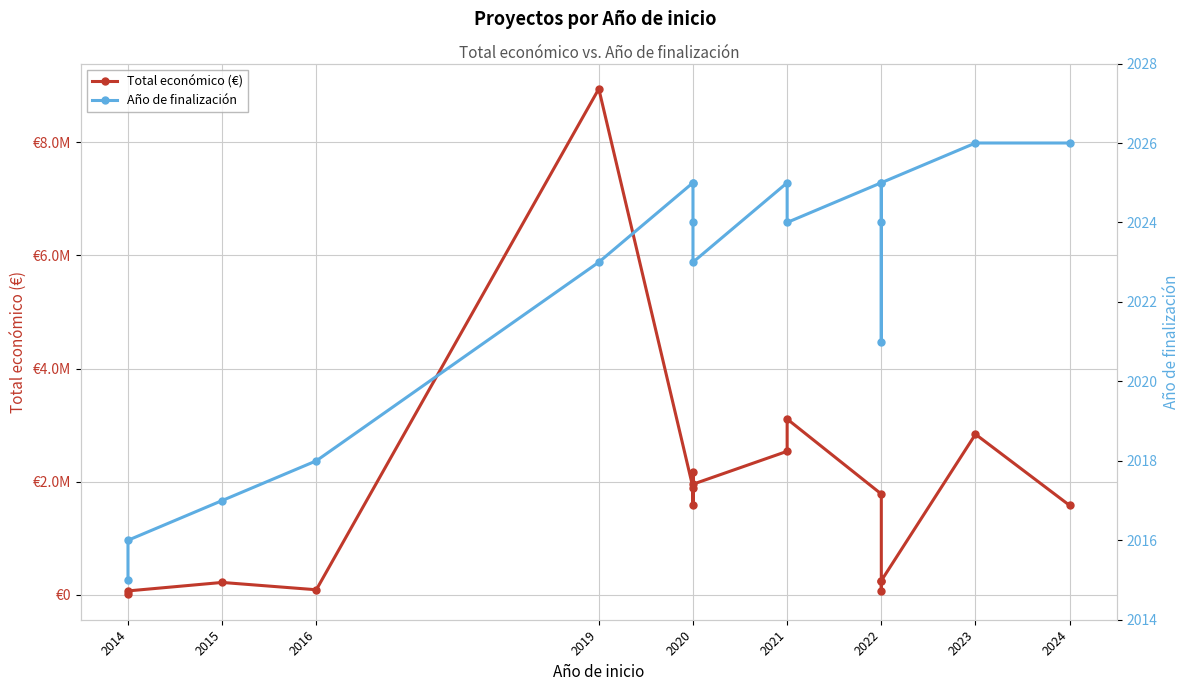

True or false: Total económico (€) has more than 1 points higher than both neighbors.

True